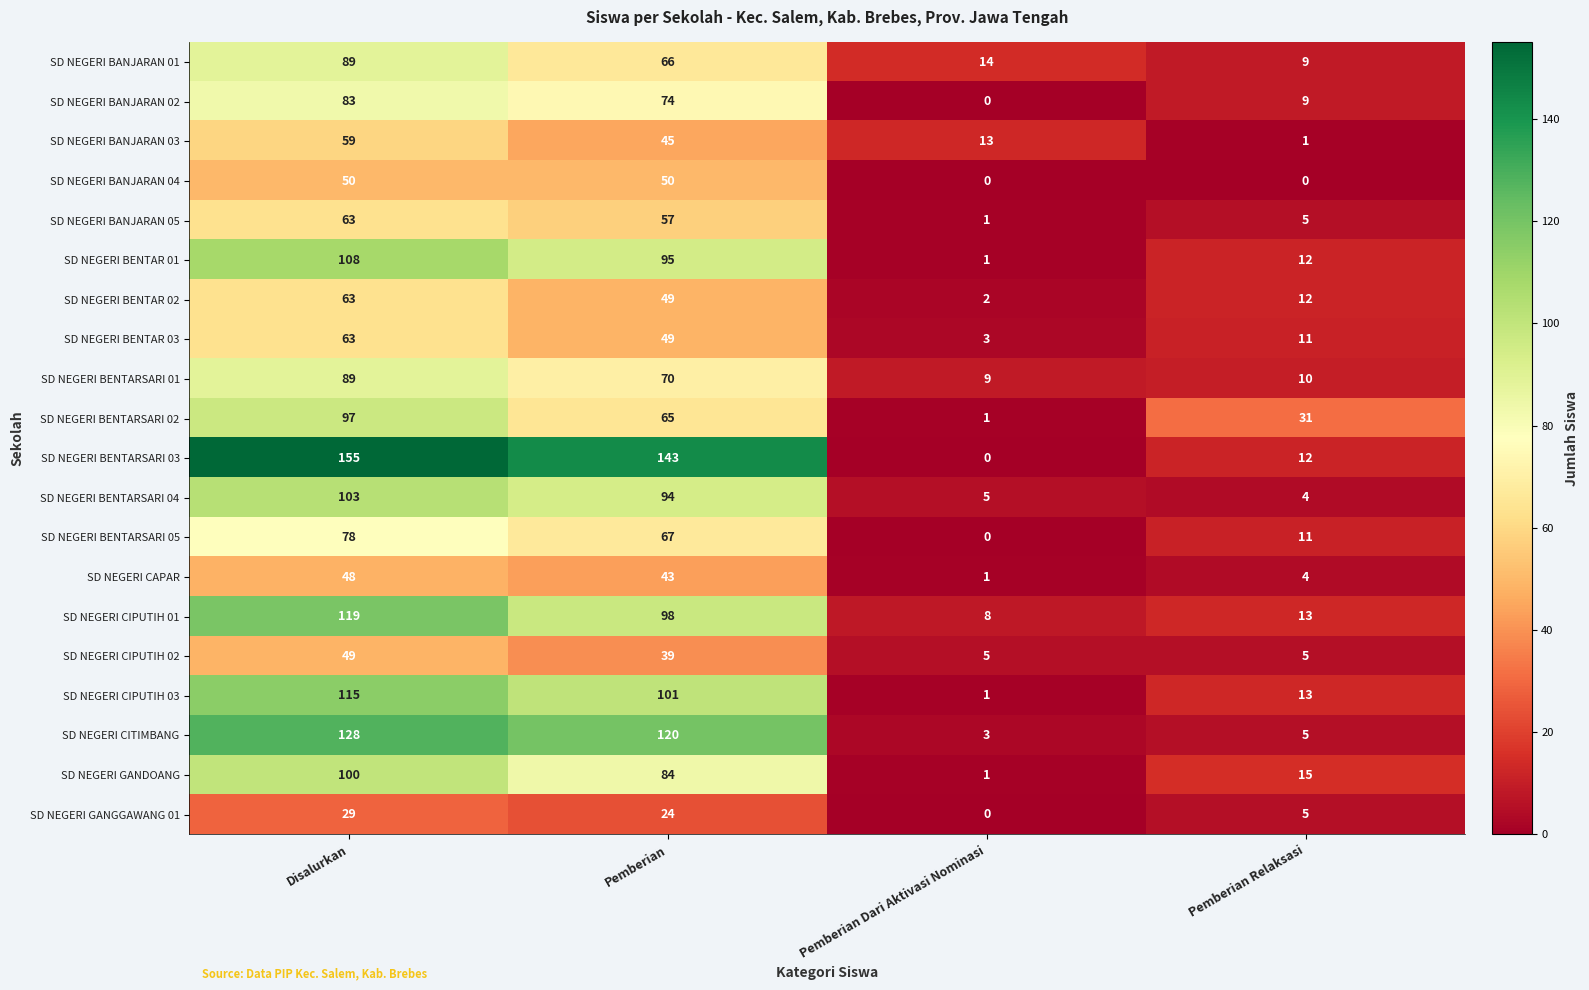

What value does the SD NEGERI BENTARSARI 05 series have at Disalurkan?

78